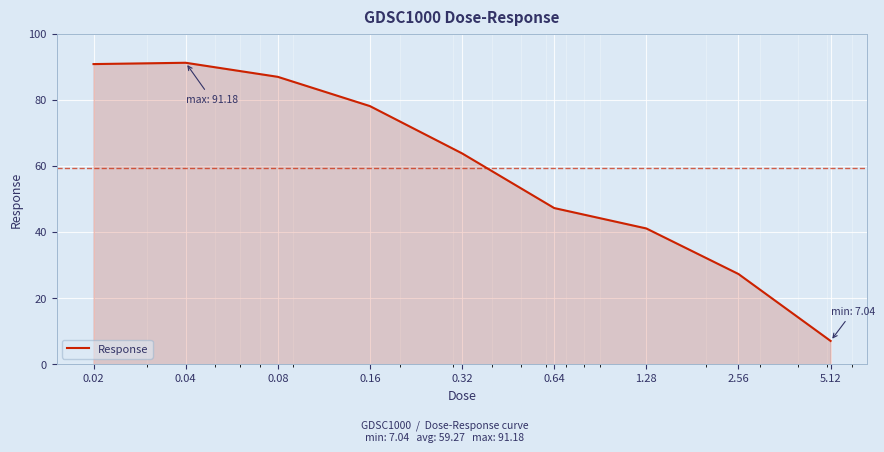

Which label corresponds to the largest value in the chart?

0.04